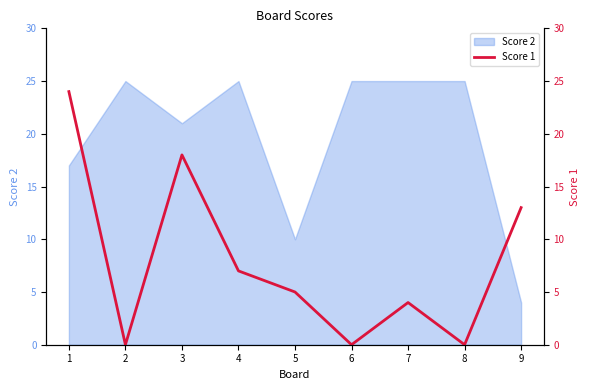

Reading right to left, list all the values displayed in this chart.

9=13	8=0	7=4	6=0	5=5	4=7	3=18	2=0	1=24